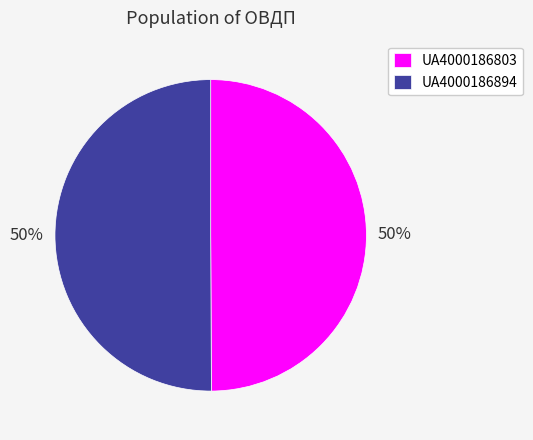

How many slices are in this pie chart?

2